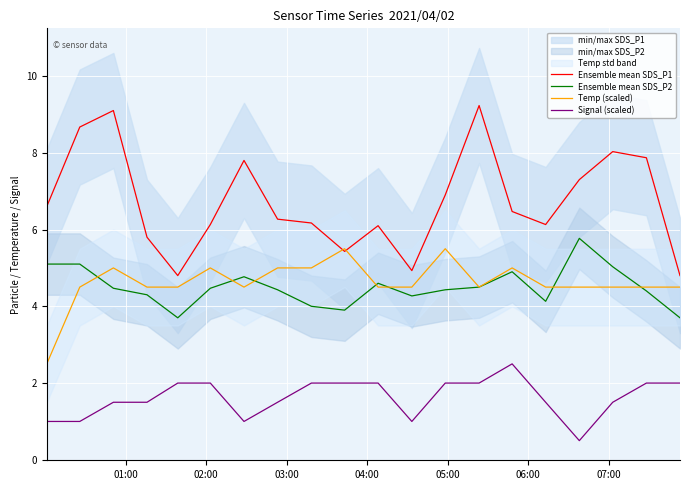

What is the highest value of the Temp (scaled) series?

5.5